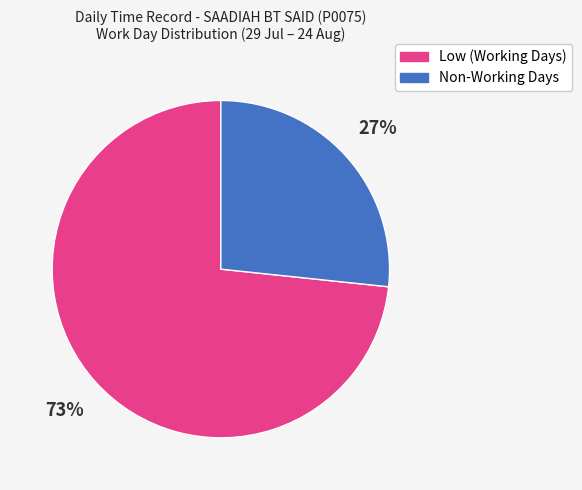

Approximately how many times larger is the value at Non-Working Days compared to Low (Working Days)?

0.4